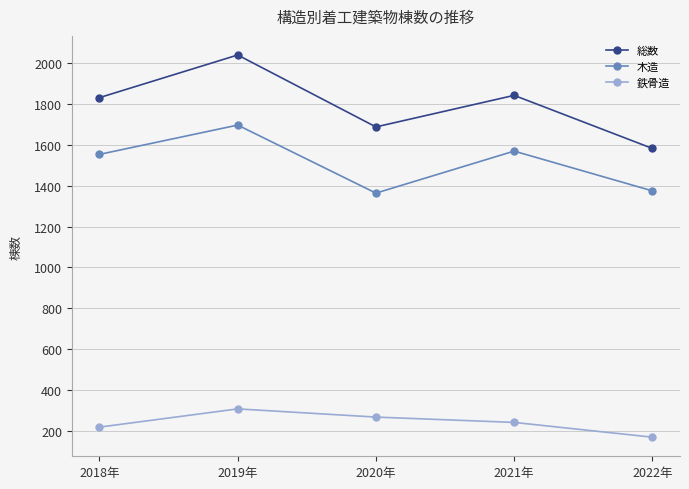

Which series has the largest total across all categories?

総数